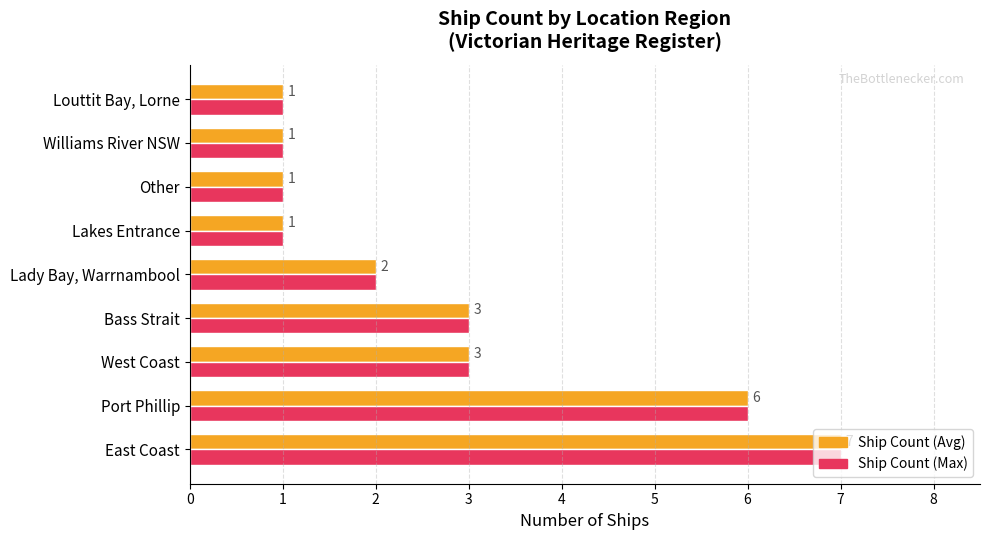

Count the number of categories in the chart.

9